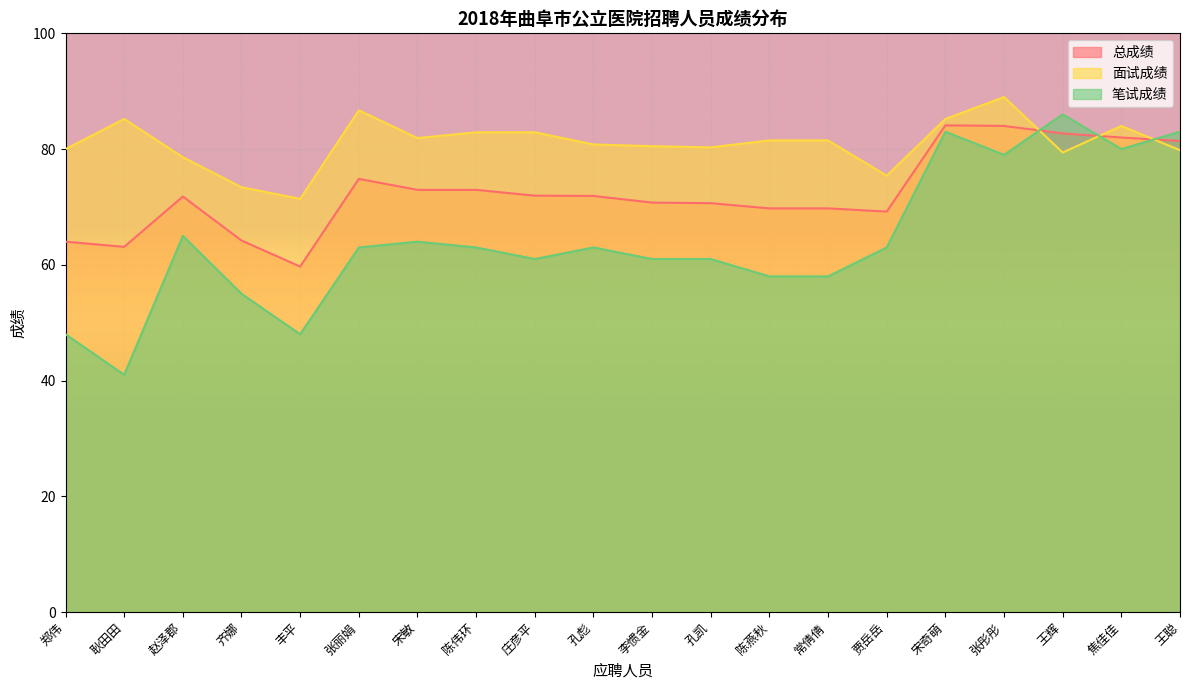

Where does the 面试成绩 series first go above 81?

耿田田